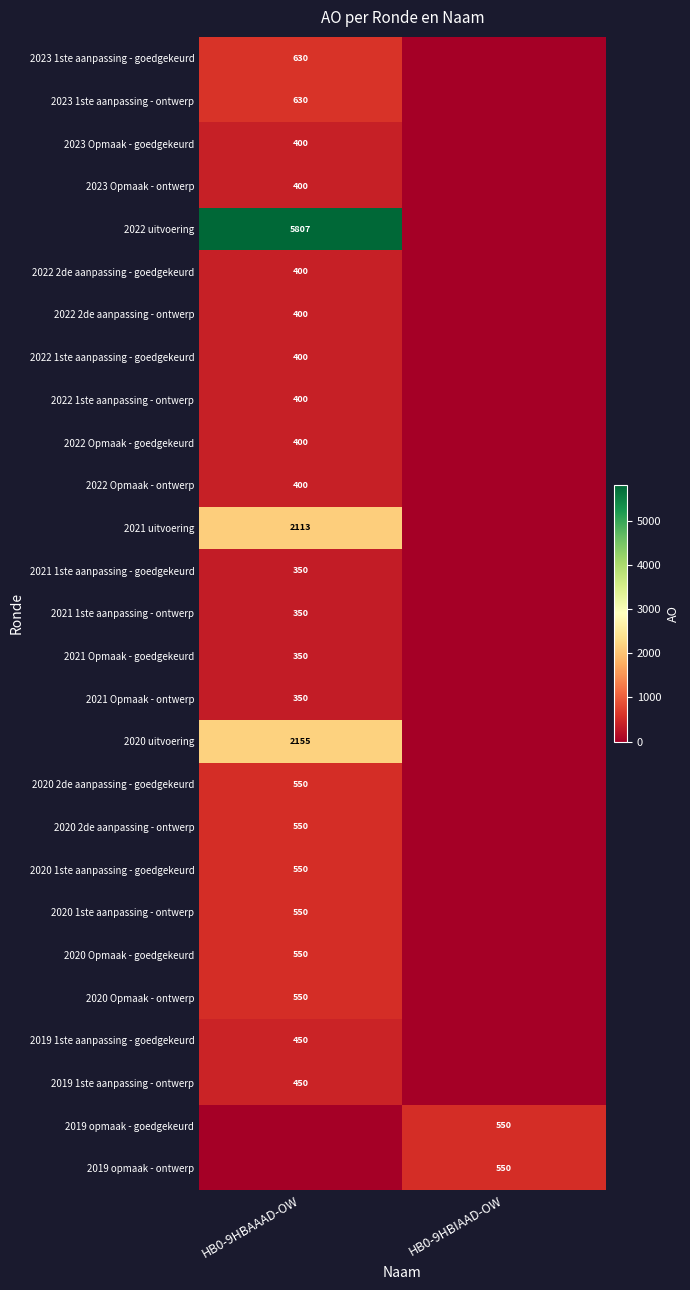

True or false: 2022 uitvoering has a value of 5807 at HB0-9HBAAAD-OW.

True